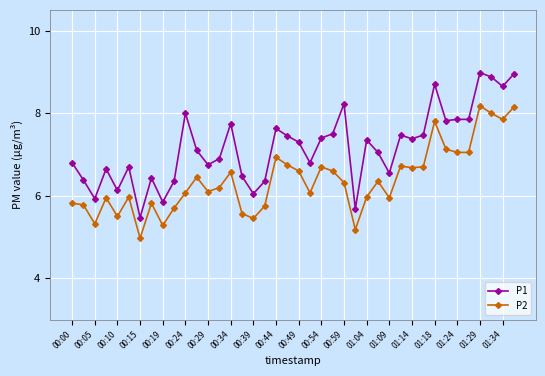

How many values in the P1 series are below 7?

18